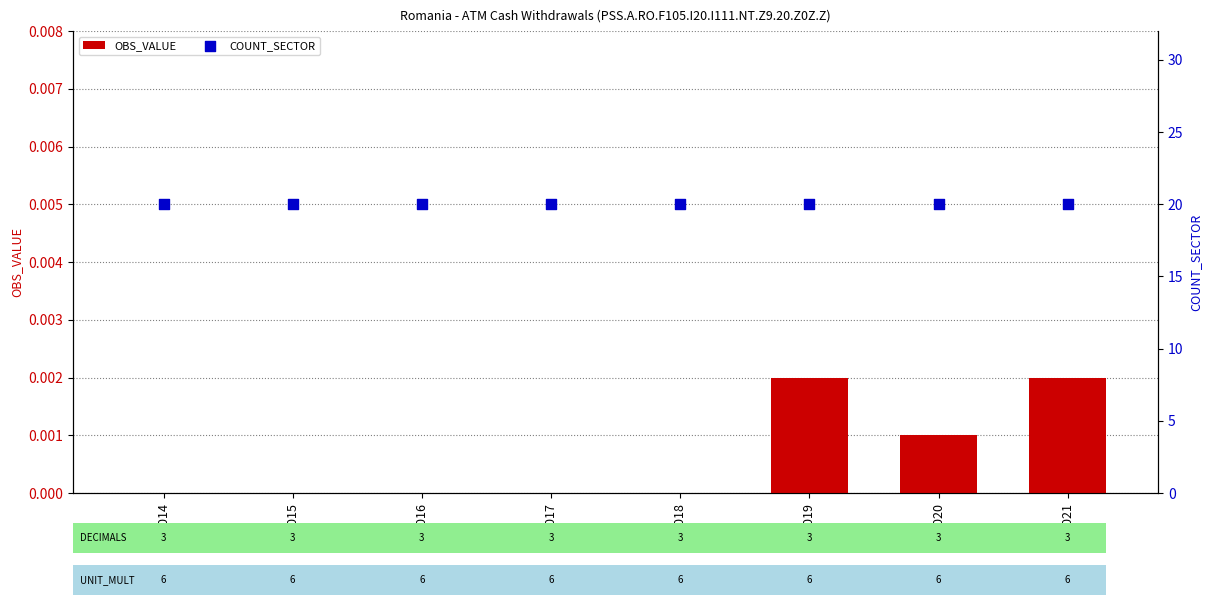

Which series contains the highest Y value?

COUNT_SECTOR